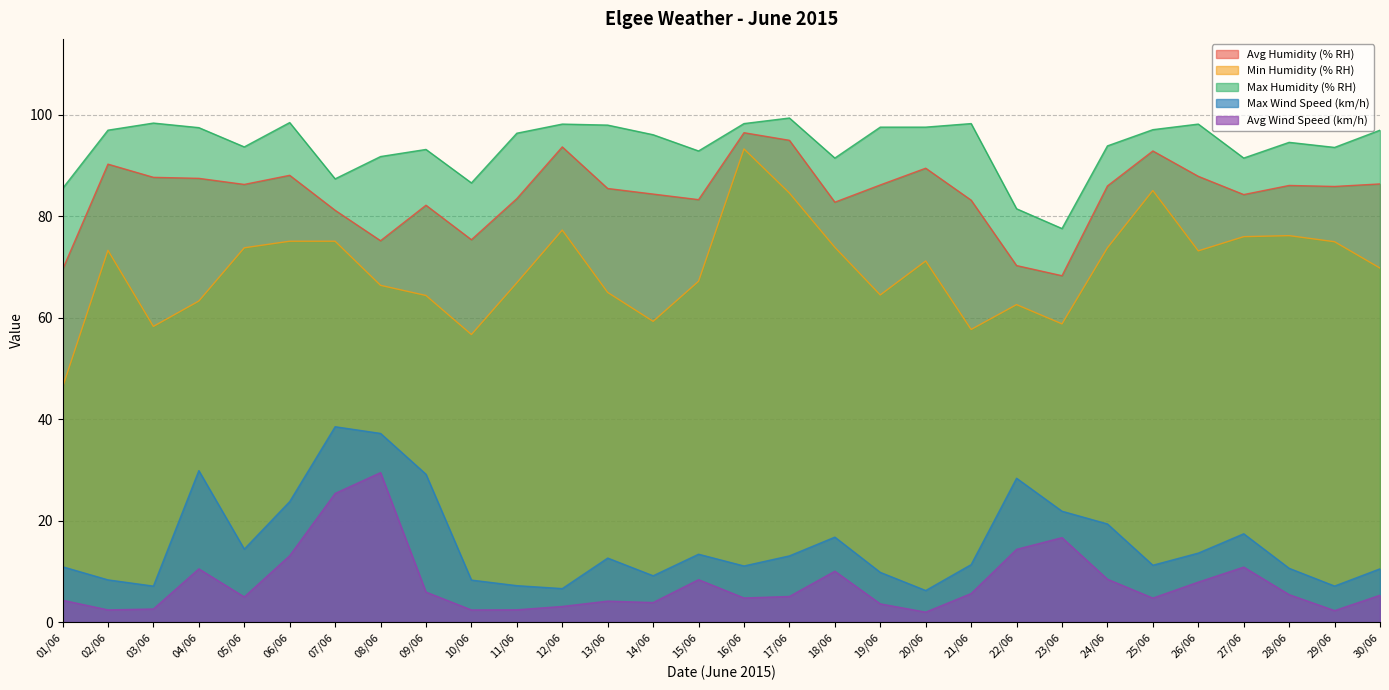

What is the maximum value for Max Humidity (% RH)?

99.4